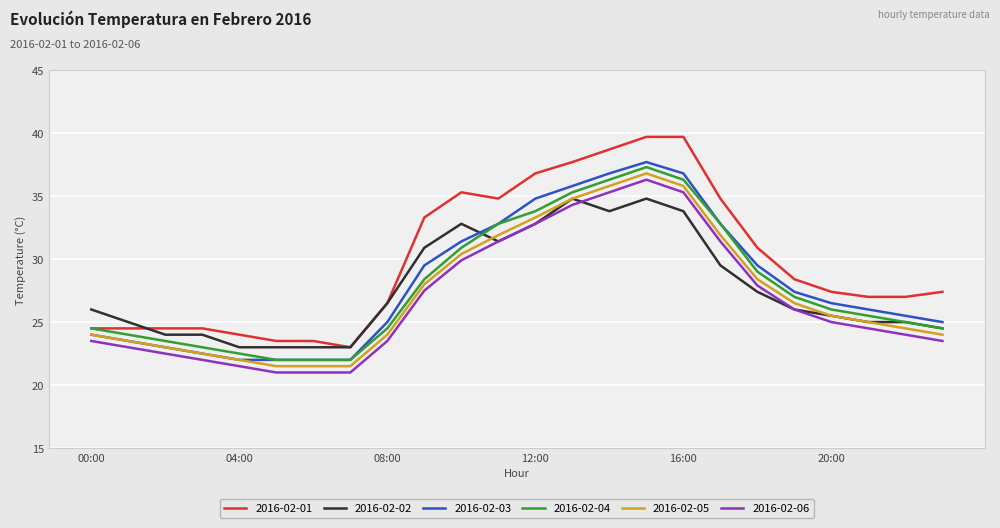

What are all the series names shown in the legend?

2016-02-01, 2016-02-02, 2016-02-03, 2016-02-04, 2016-02-05, 2016-02-06